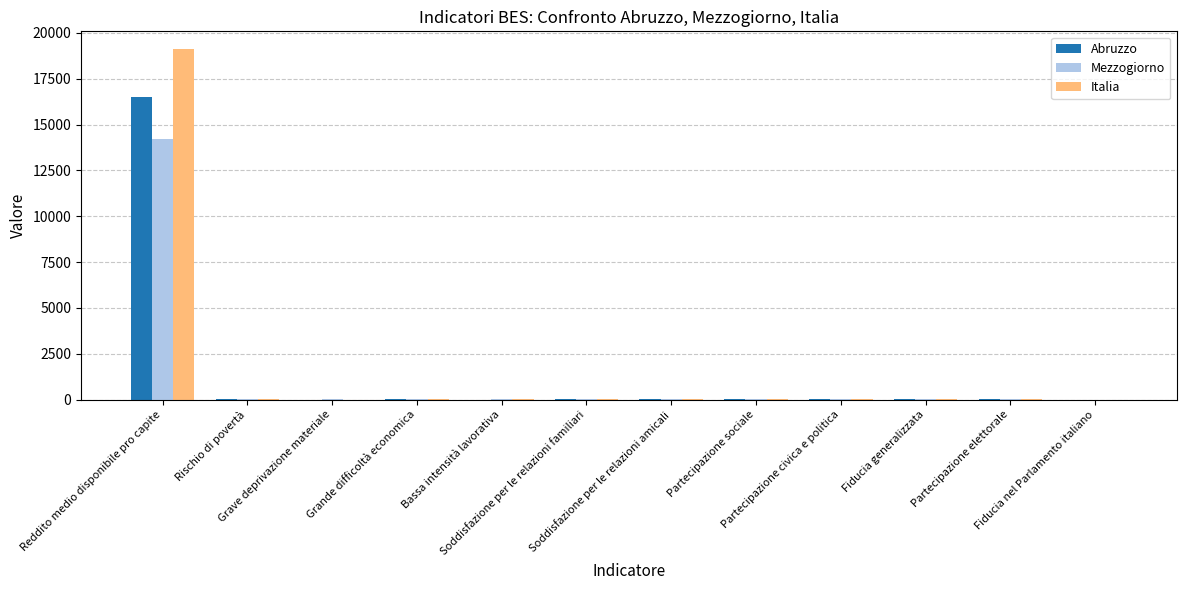

How many data points does each series have?

12